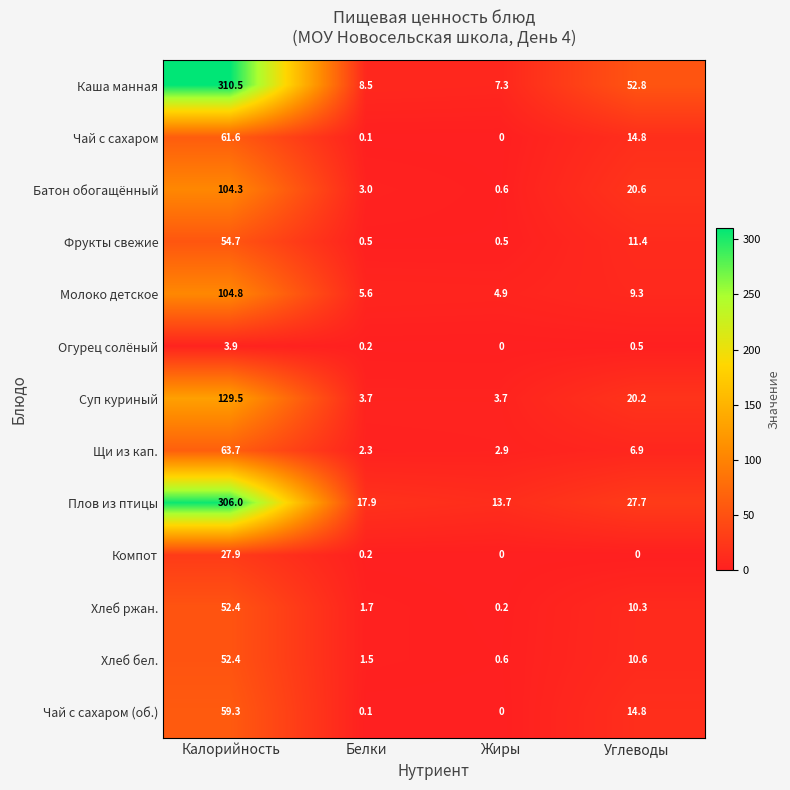

How many series are shown in this chart?

13